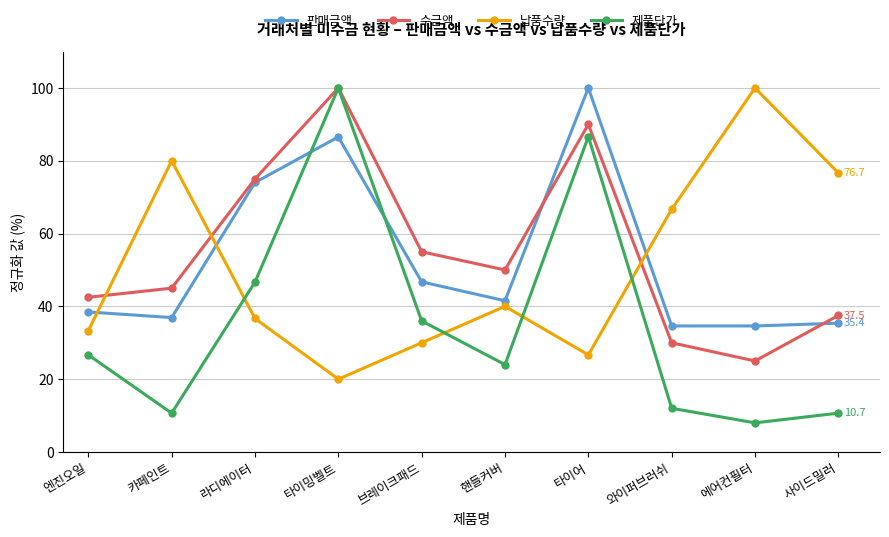

What is the approximate value of 납품수량 at 사이드밀러?

76.7